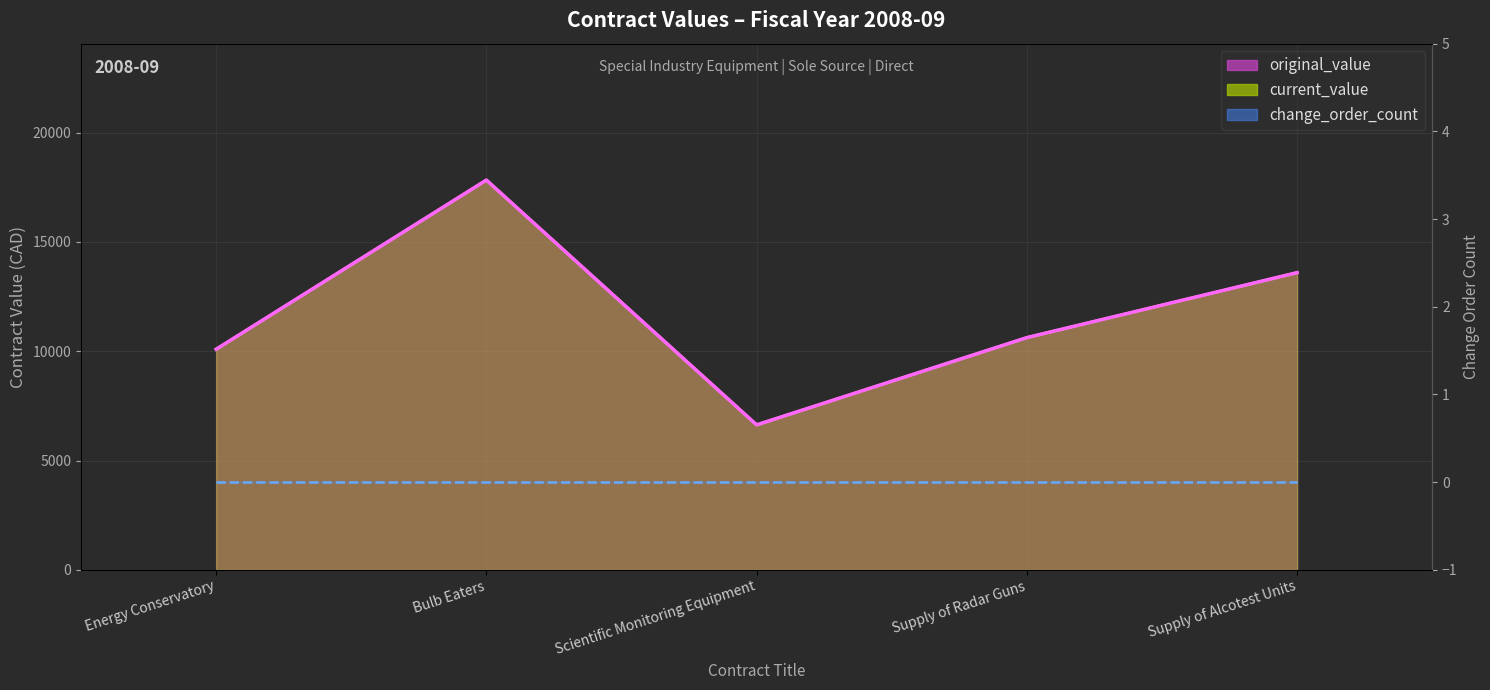

Reading left to right, extract all data points from this chart.

original_value: Energy Conservatory=10091.8	Bulb Eaters=17833.2	Scientific Monitoring Equipment=6631.0	Supply of Radar Guns=10624.5	Supply of Alcotest Units=13597.5
current_value: Energy Conservatory=10091.8	Bulb Eaters=17833.2	Scientific Monitoring Equipment=6631.0	Supply of Radar Guns=10624.5	Supply of Alcotest Units=13597.5